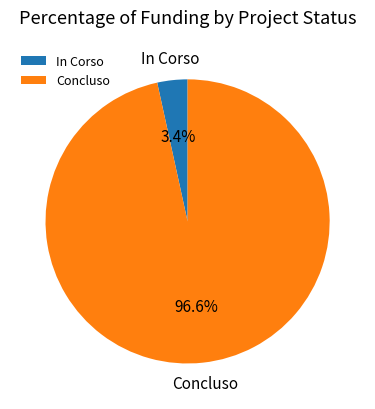

Does In Corso account for over 50% of the chart?

No